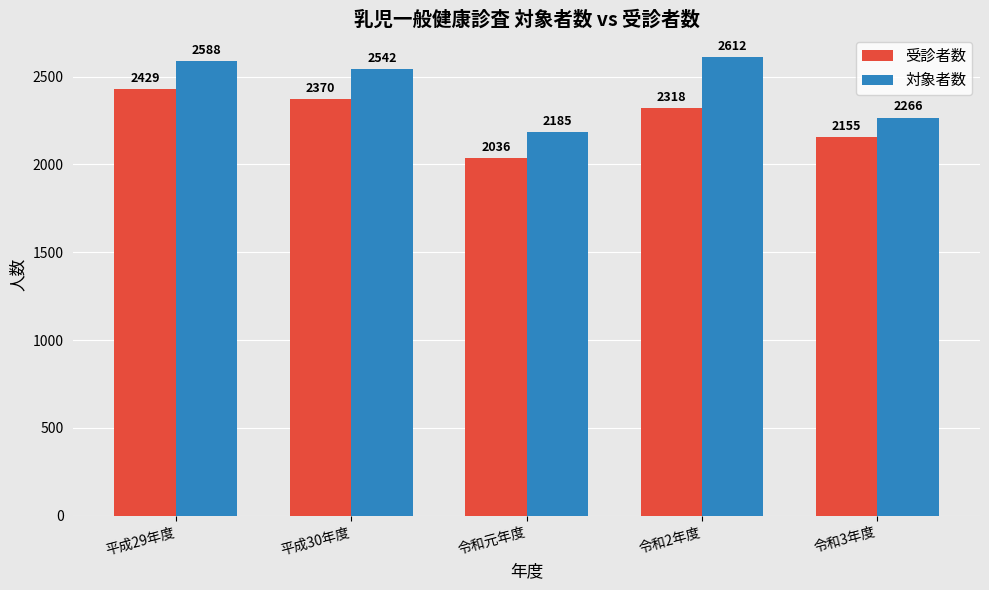

What is the sum of all 受診者数 values?

11308